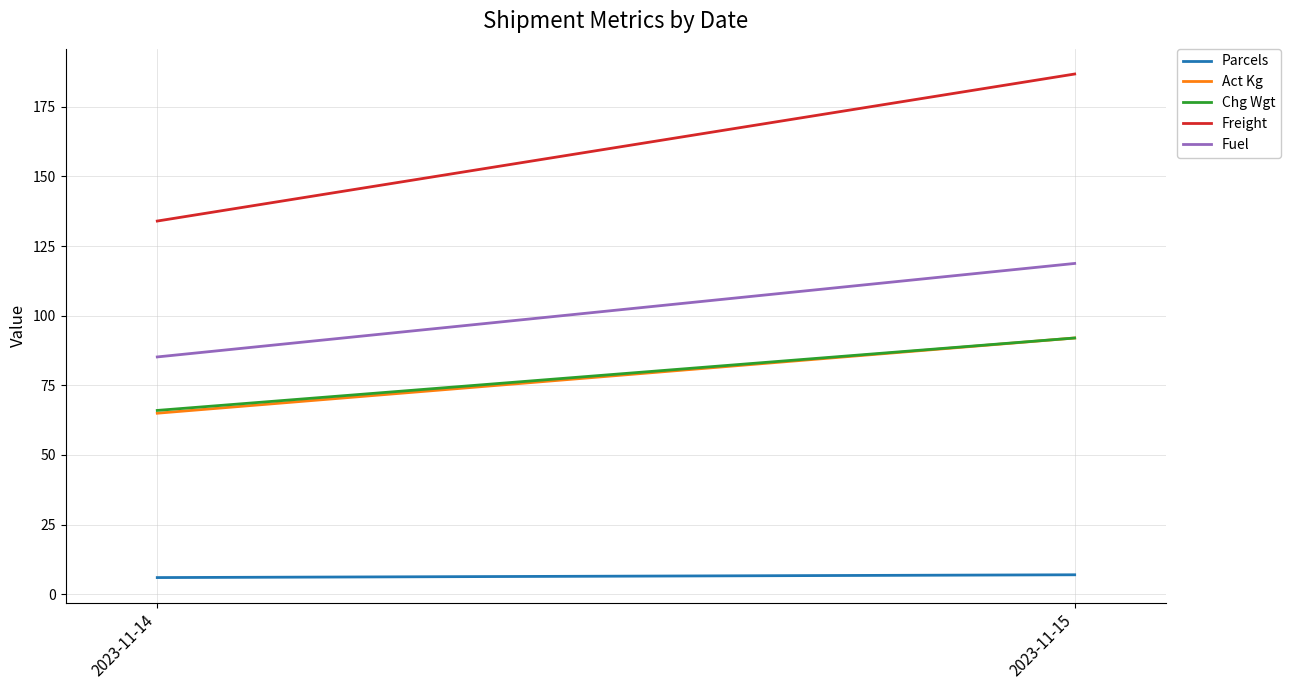

True or false: Fuel has a value of 85.2 at 2023-11-14.

True